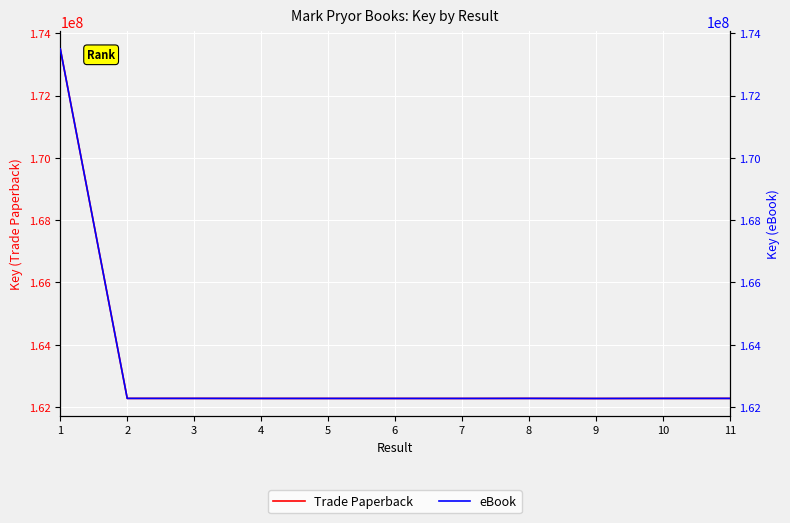

Count the number of data series in this chart.

2